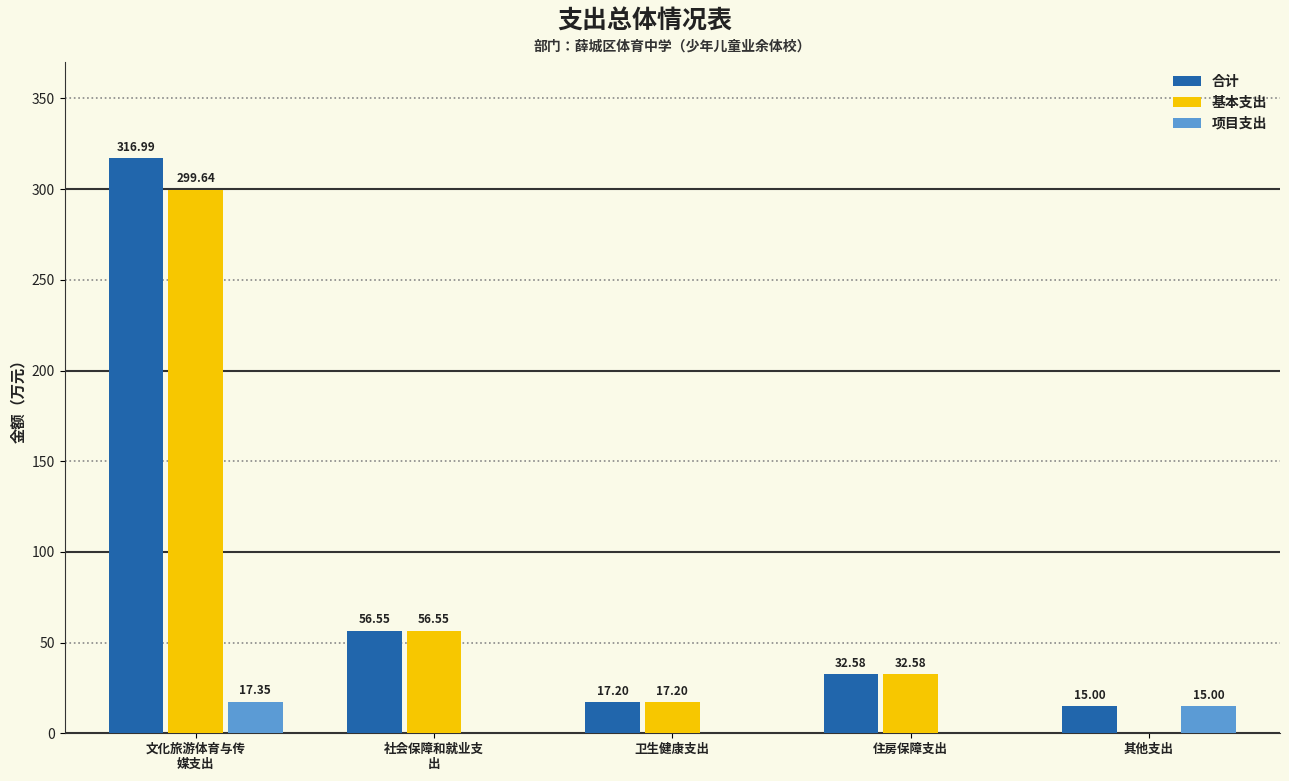

What is the sum of all 项目支出 values?

32.4